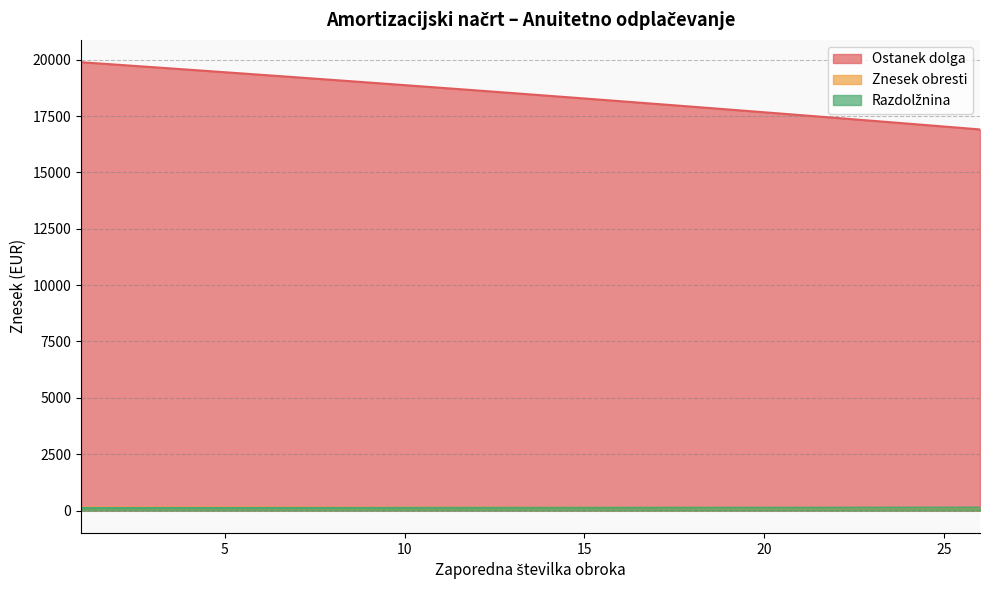

What is the difference between the Znesek obresti values at 3 and 12?

6.8